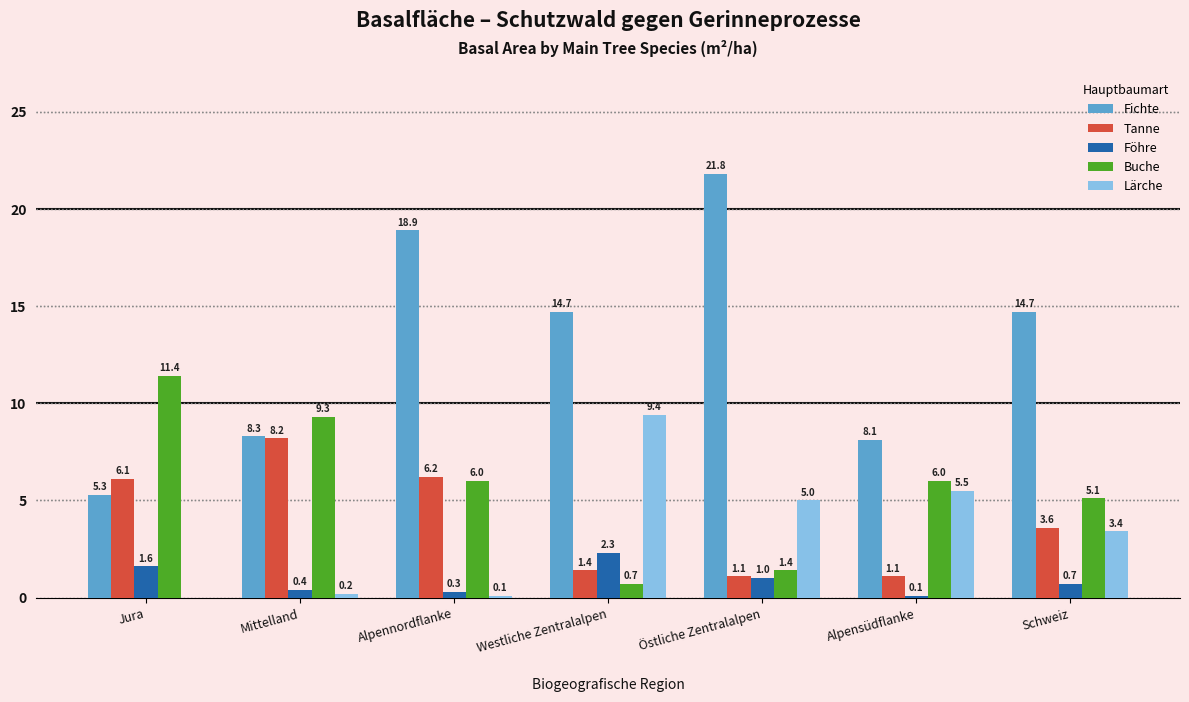

Reading left to right, list all the values displayed in this chart.

Fichte: Jura=5.3	Mittelland=8.3	Alpennordflanke=18.9	Westliche Zentralalpen=14.7	Östliche Zentralalpen=21.8	Alpensüdflanke=8.1	Schweiz=14.7
Tanne: Jura=6.1	Mittelland=8.2	Alpennordflanke=6.2	Westliche Zentralalpen=1.4	Östliche Zentralalpen=1.1	Alpensüdflanke=1.1	Schweiz=3.6
Föhre: Jura=1.6	Mittelland=0.4	Alpennordflanke=0.3	Westliche Zentralalpen=2.3	Östliche Zentralalpen=1.0	Alpensüdflanke=0.1	Schweiz=0.7
Buche: Jura=11.4	Mittelland=9.3	Alpennordflanke=6.0	Westliche Zentralalpen=0.7	Östliche Zentralalpen=1.4	Alpensüdflanke=6.0	Schweiz=5.1
Lärche: Jura=0.0	Mittelland=0.2	Alpennordflanke=0.1	Westliche Zentralalpen=9.4	Östliche Zentralalpen=5.0	Alpensüdflanke=5.5	Schweiz=3.4